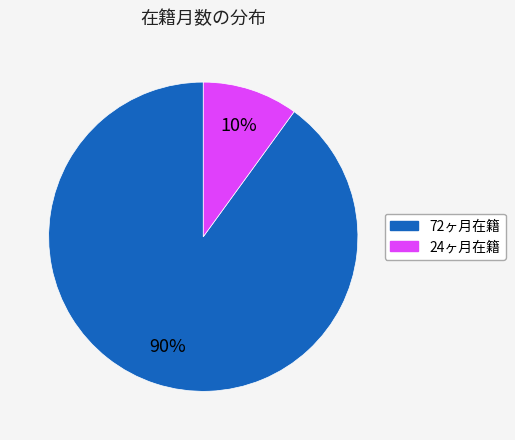

To the nearest percent, what is the difference between the largest and smallest slice percentages?

80%